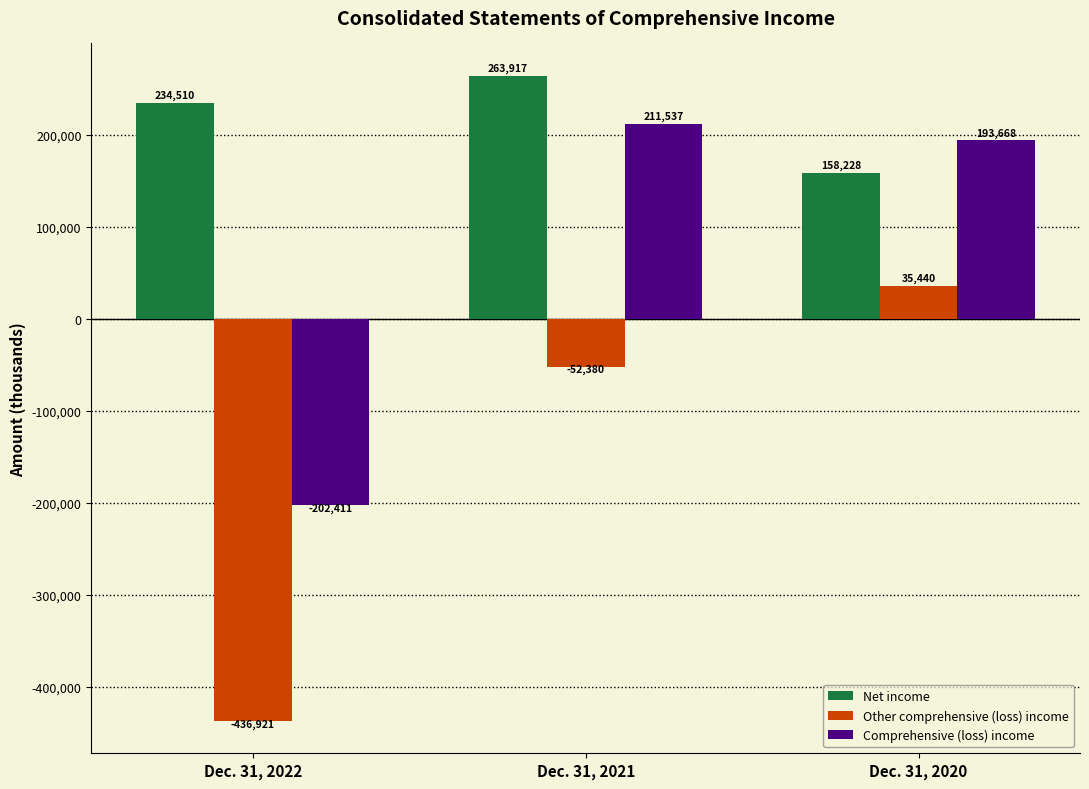

Which label corresponds to the smallest value in the chart?

Dec. 31, 2022